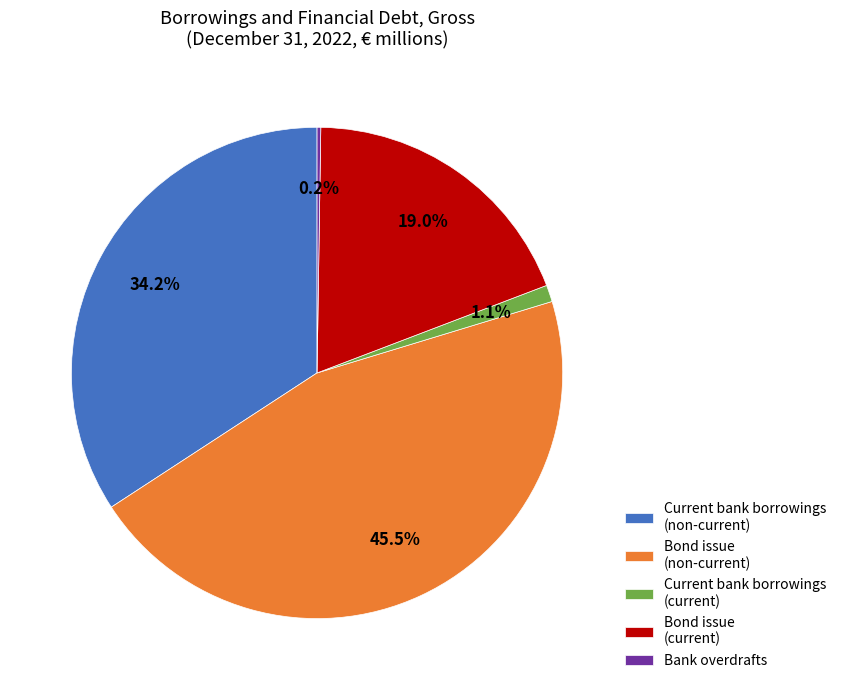

Does Bond issue (current) represent more than half of the total?

No